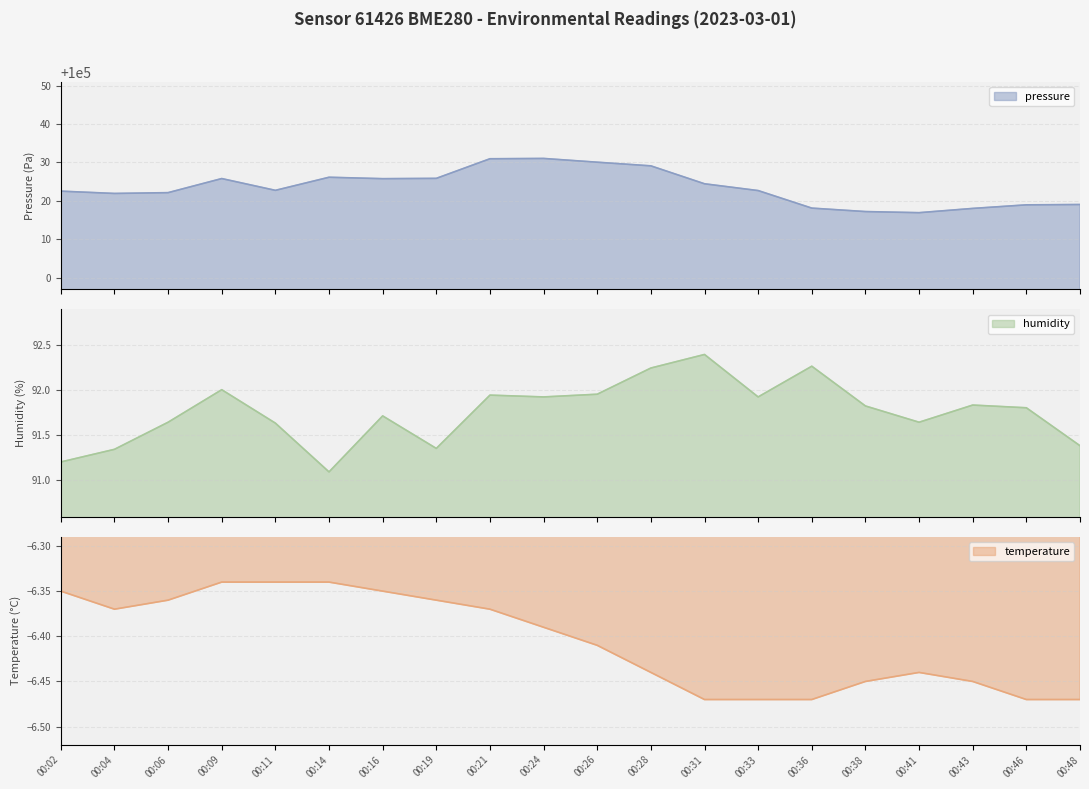

Reading right to left, extract all data points from this chart.

pressure: 100019.0	100018.9	100018.0	100016.9	100017.2	100018.1	100022.7	100024.4	100029.1	100030.1	100031.0	100031.0	100025.9	100025.8	100026.1	100022.7	100025.8	100022.1	100021.9	100022.5
humidity: 91.4	91.8	91.8	91.6	91.8	92.3	91.9	92.4	92.2	92.0	91.9	91.9	91.3	91.7	91.1	91.6	92.0	91.6	91.3	91.2
temperature: -6.5	-6.5	-6.5	-6.4	-6.5	-6.5	-6.5	-6.5	-6.4	-6.4	-6.4	-6.4	-6.4	-6.3	-6.3	-6.3	-6.3	-6.4	-6.4	-6.3